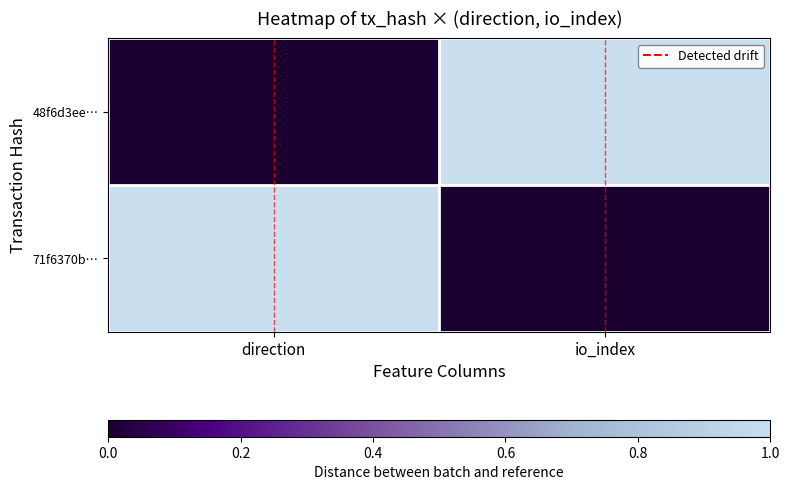

Reading left to right, extract all data points from this chart.

48f6d3ee…: direction=0	io_index=1
71f6370b…: direction=1	io_index=0